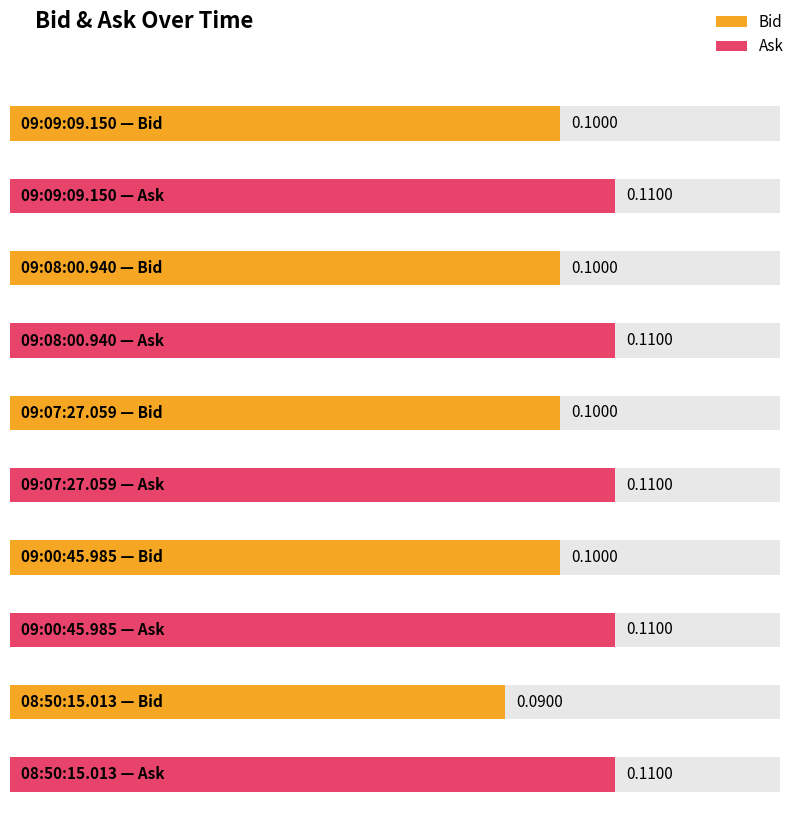

What is the label of the 5th bar from the left?

08:50:15.013